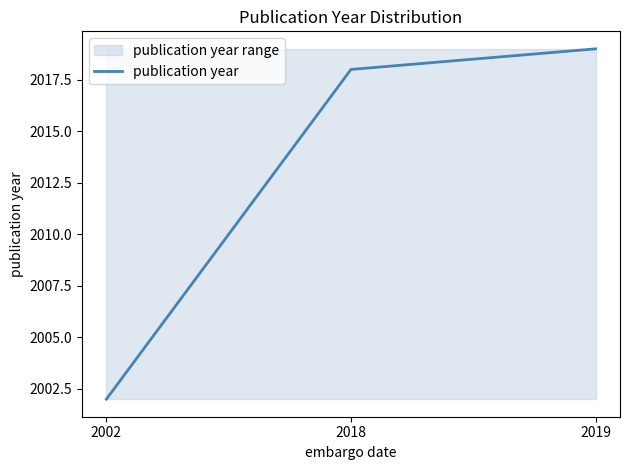

What is the value of the 3rd point from the left?

2019